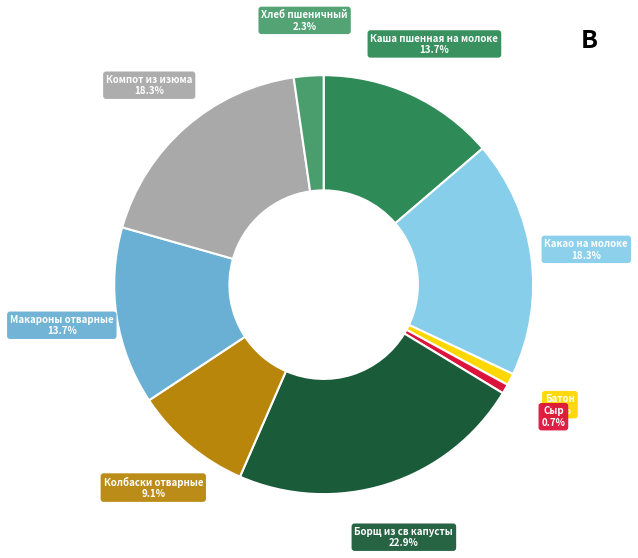

Is there a majority slice in this chart?

No